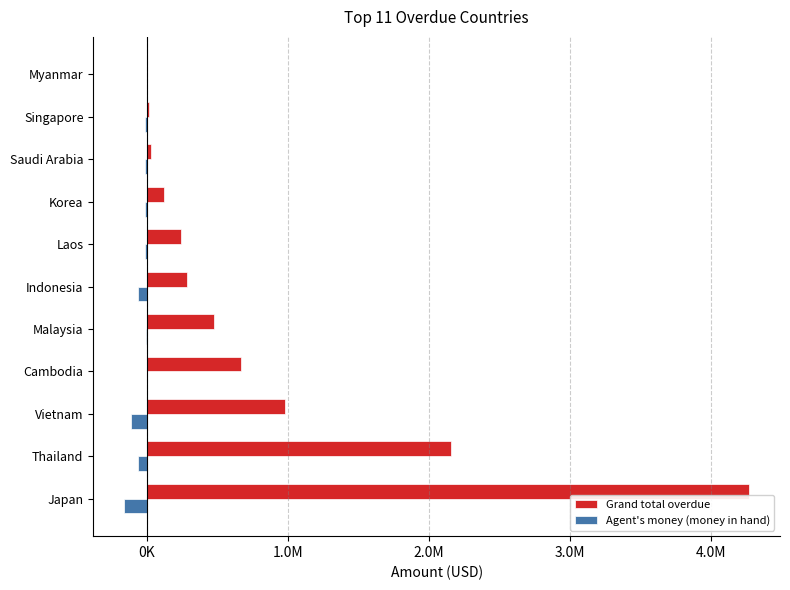

At which category is the sum across all series the highest?

Japan